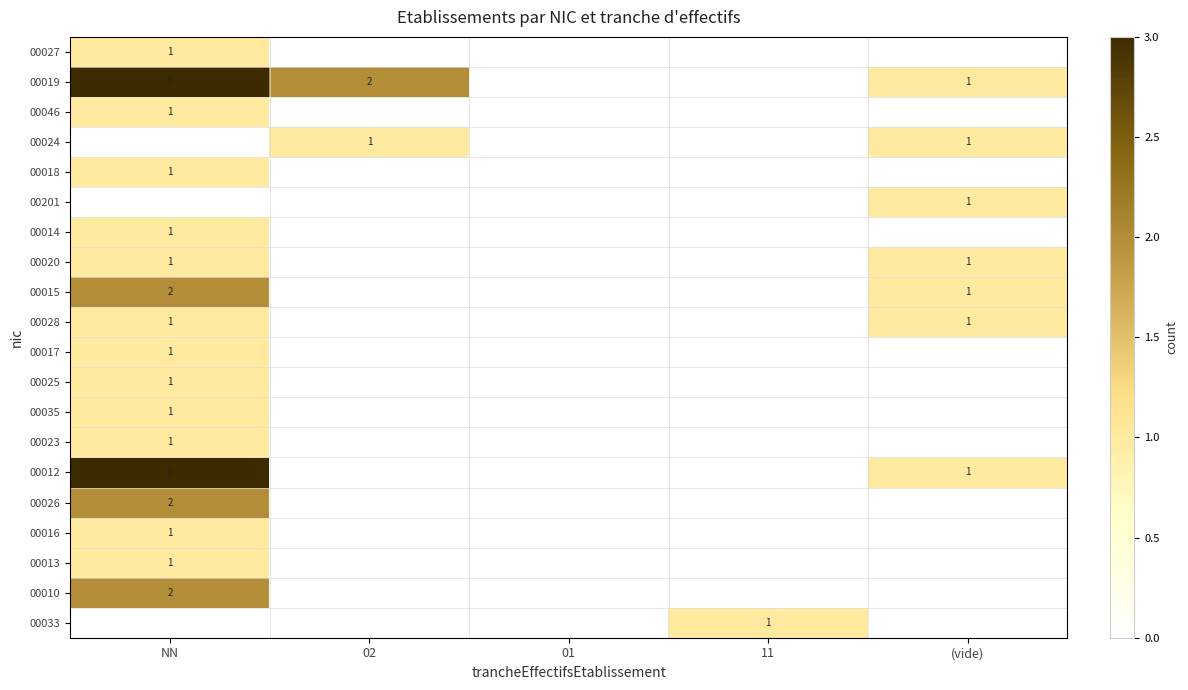

The value of 00020 at (vide) is 0. True or false?

False